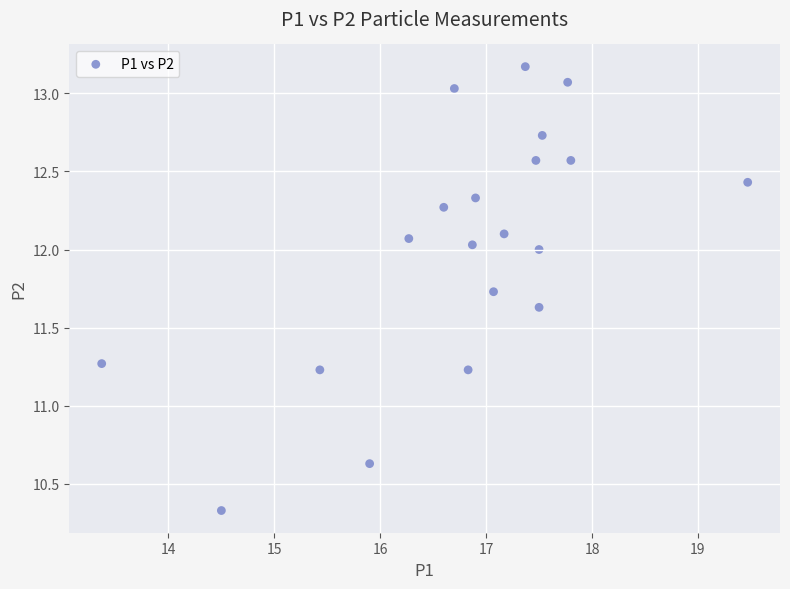

What is the range of Y values (max minus min)?

2.8